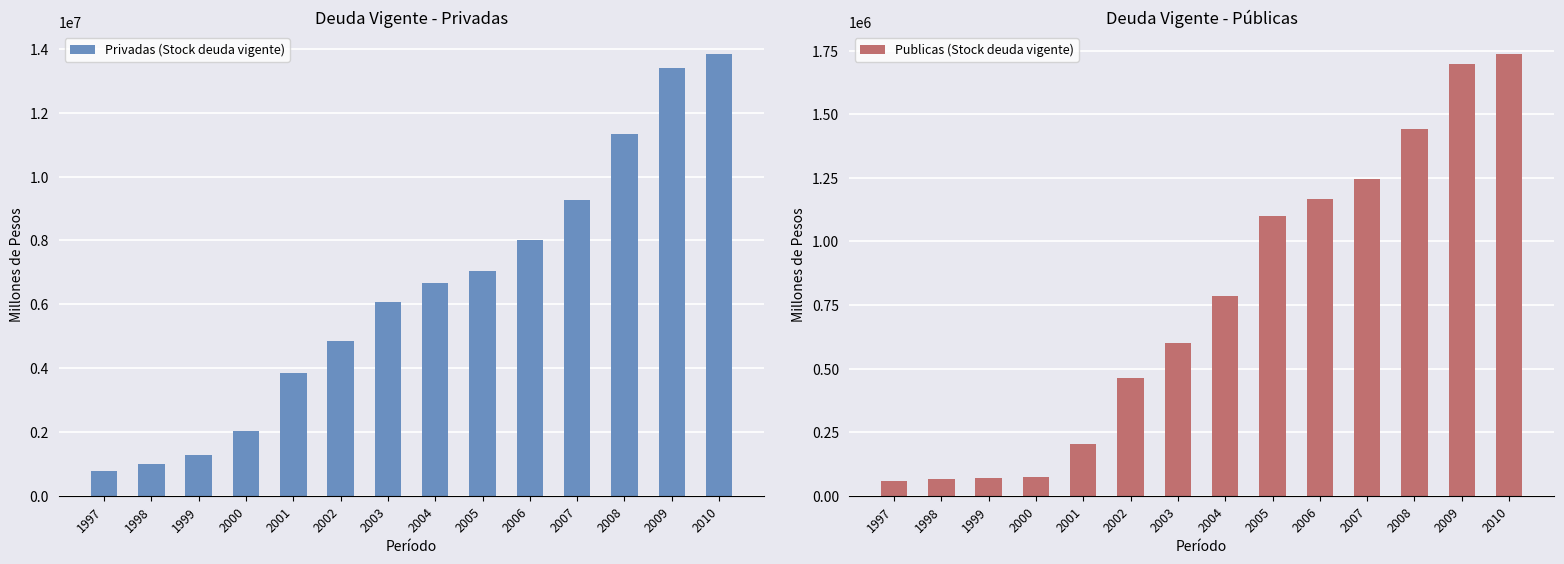

Are the bars grouped side by side (vs. stacked)?

Yes